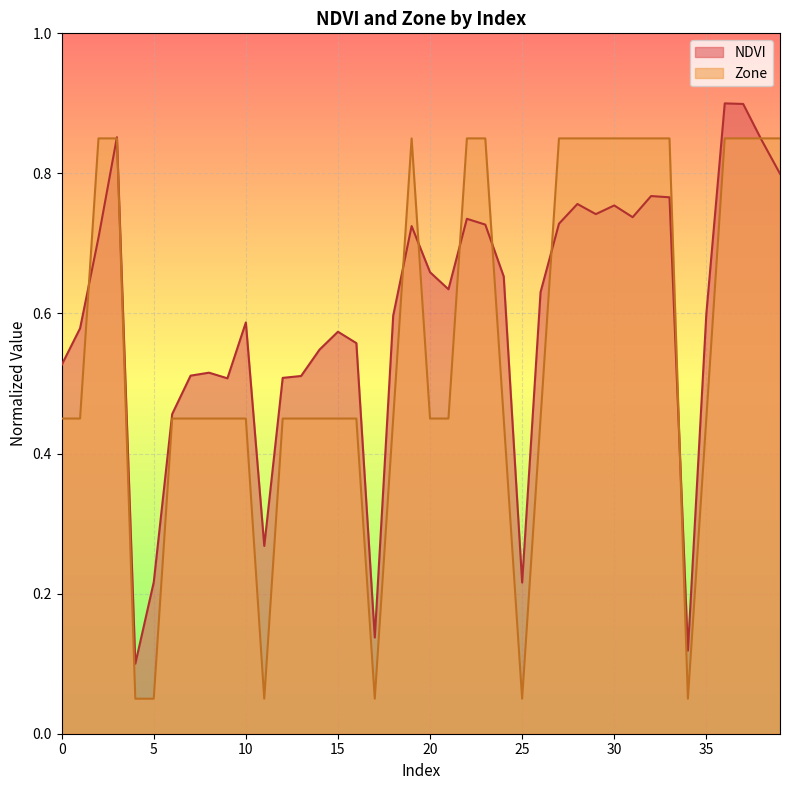

What is the value of the NDVI point at the 22nd from the left?

0.6